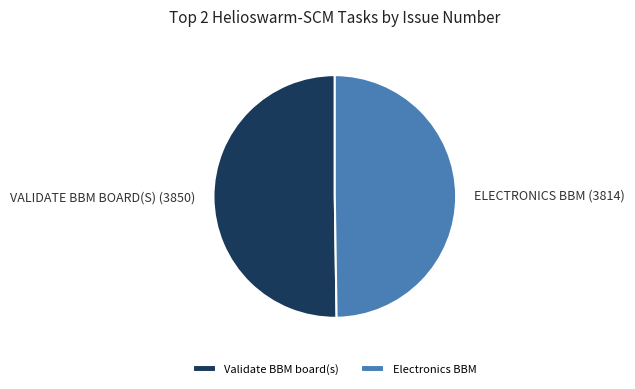

True or false: Electronics BBM accounts for 50% of the total.

True